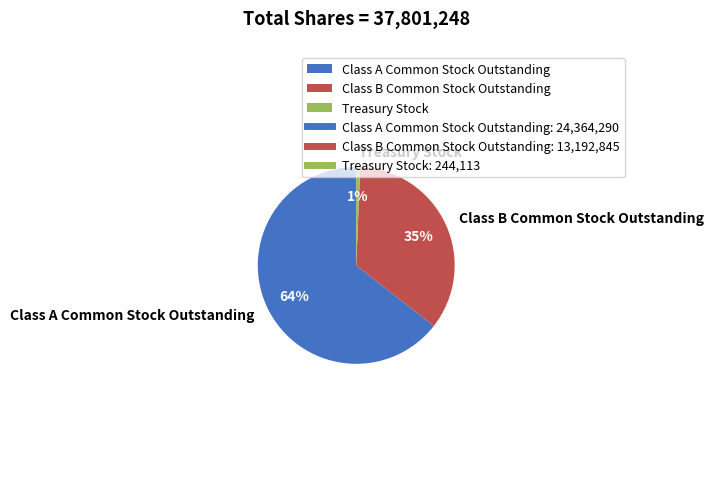

Combined, do Class B Common Stock Outstanding and Class A Common Stock Outstanding account for over 50%?

Yes